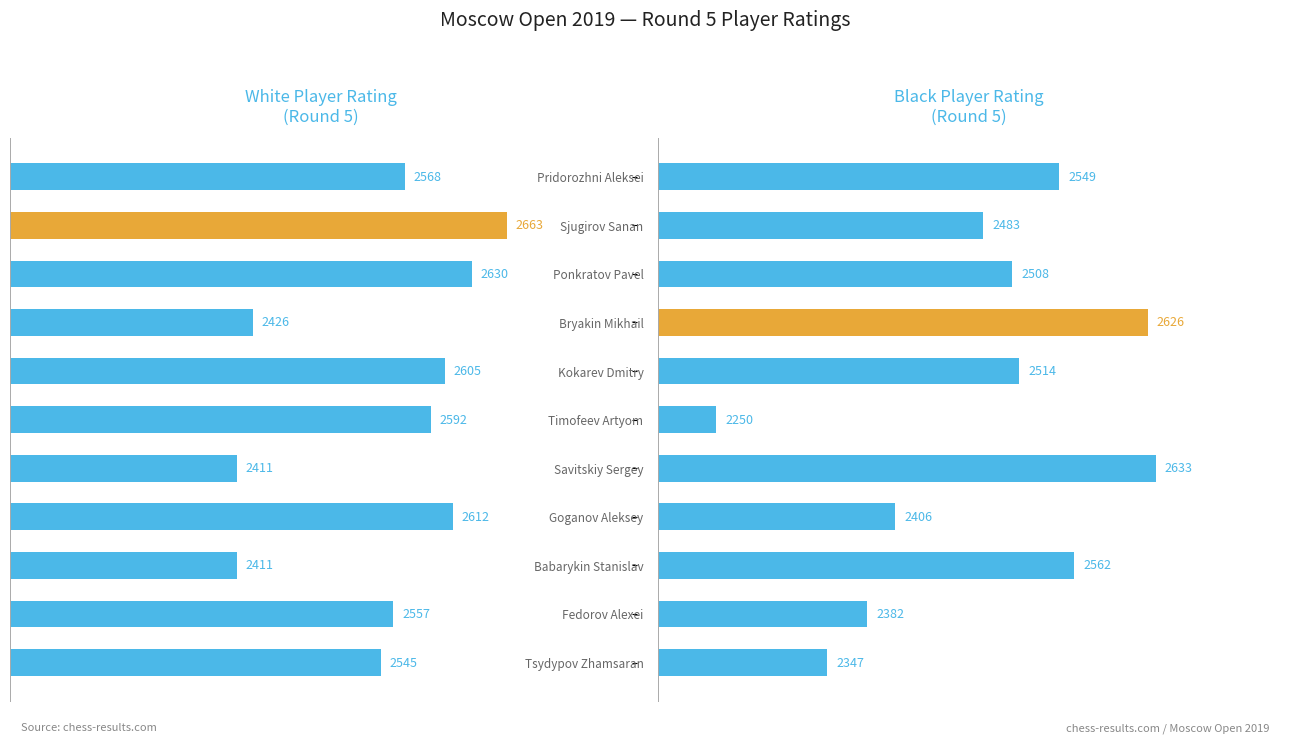

Rank the series by their average value, from lowest to highest.

Black Rating, White Rating